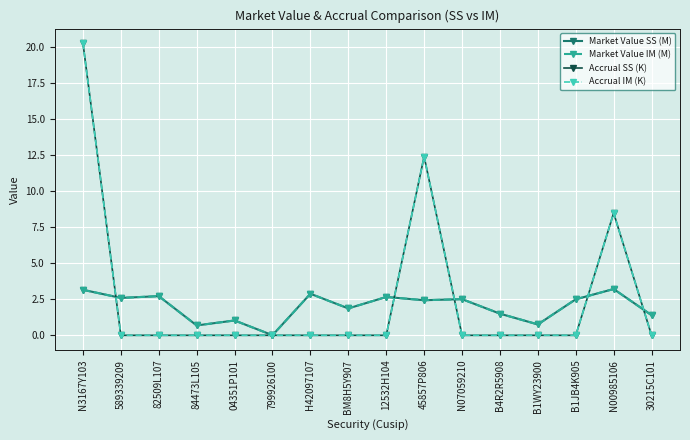

At H42097107, list the series in order from largest to smallest.

Market Value SS (M), Market Value IM (M), Accrual SS (K), Accrual IM (K)